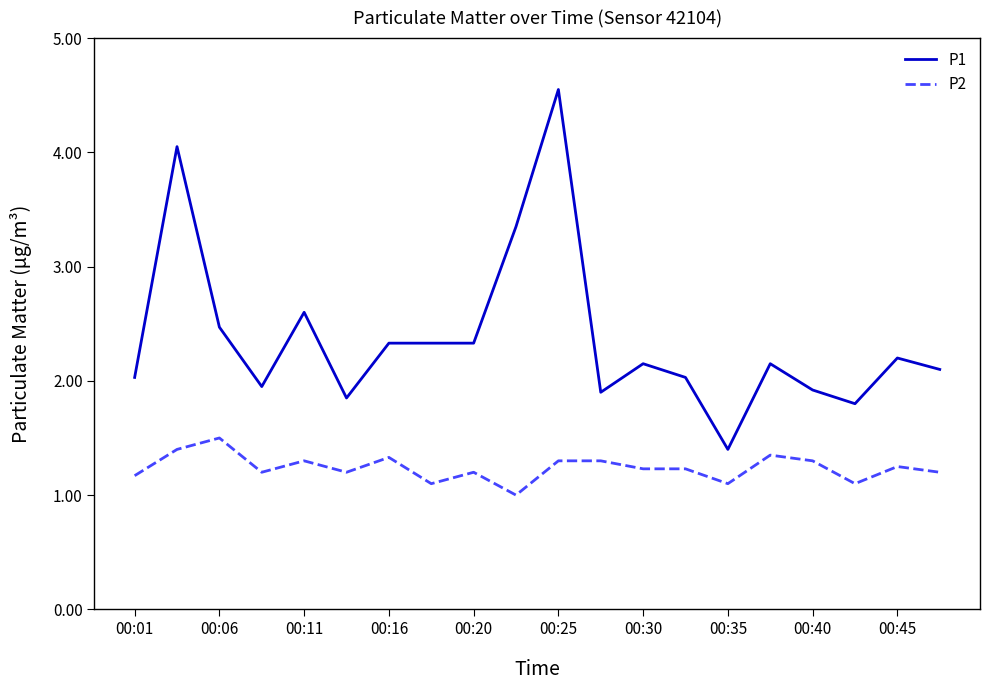

What is the minimum value shown in the chart?

1.0